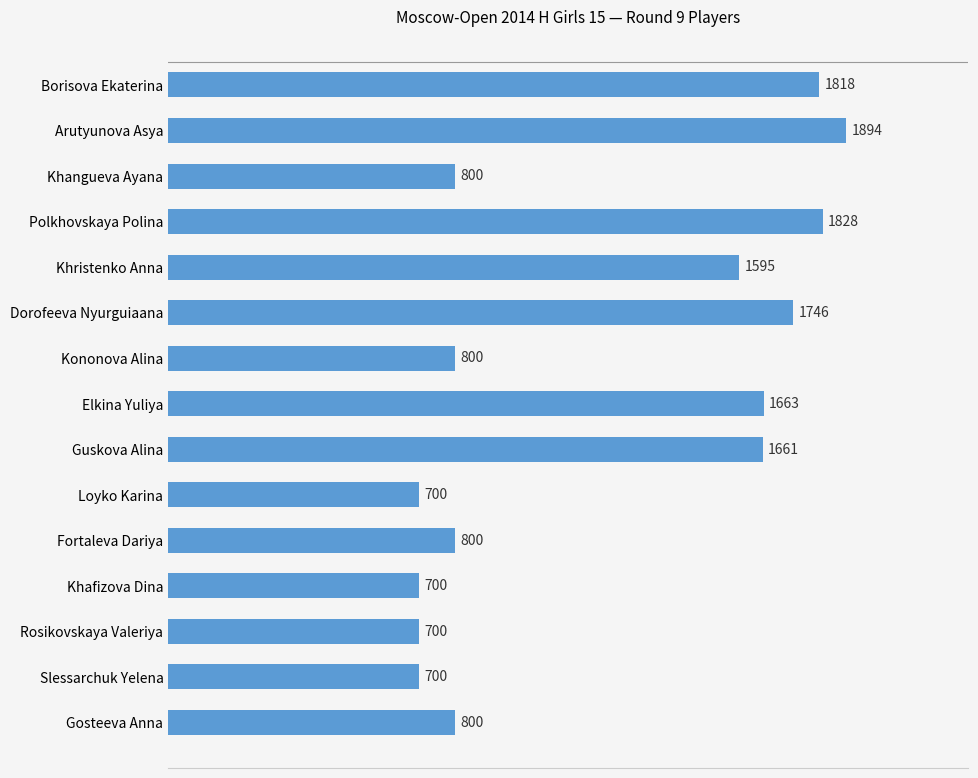

Which label corresponds to the largest value in the chart?

Arutyunova Asya